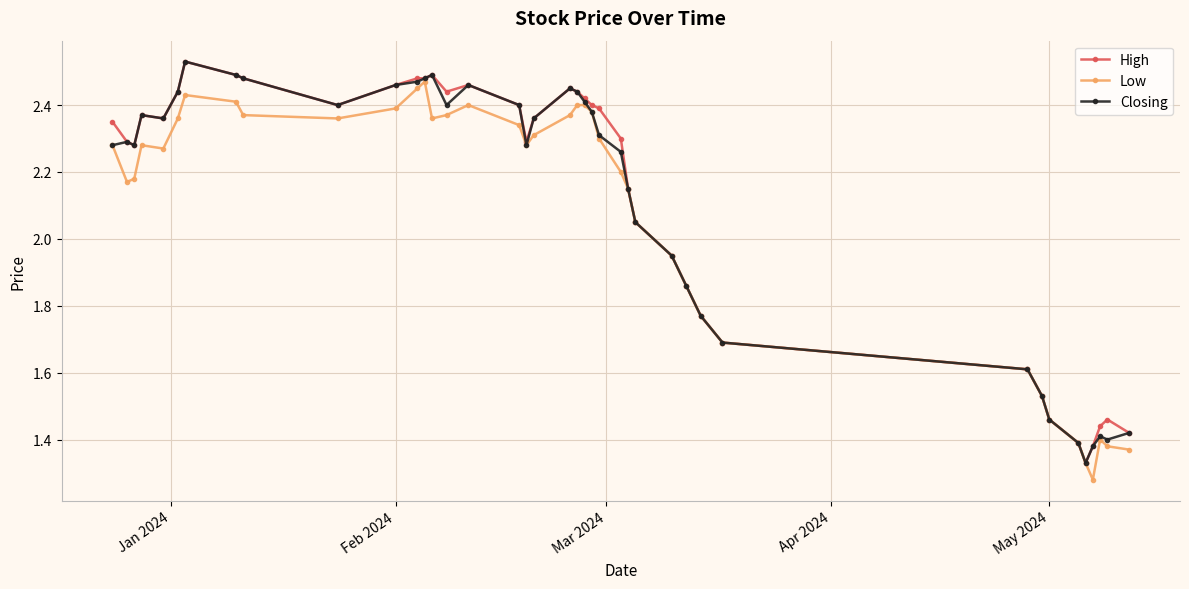

At how many categories does at least one series exceed 1?

40